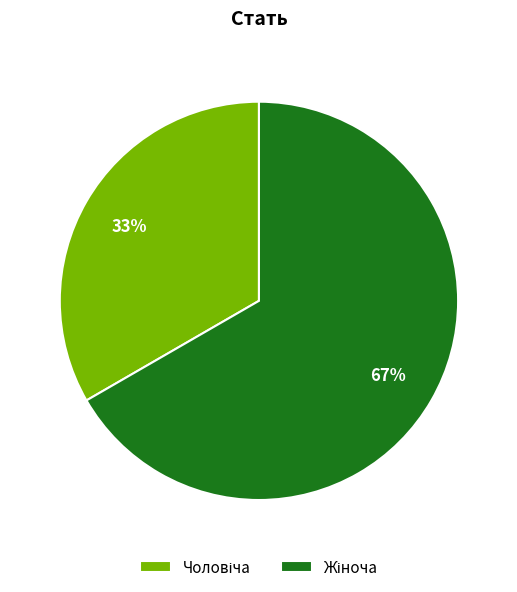

Is there any slice that represents more than half of the pie?

Yes